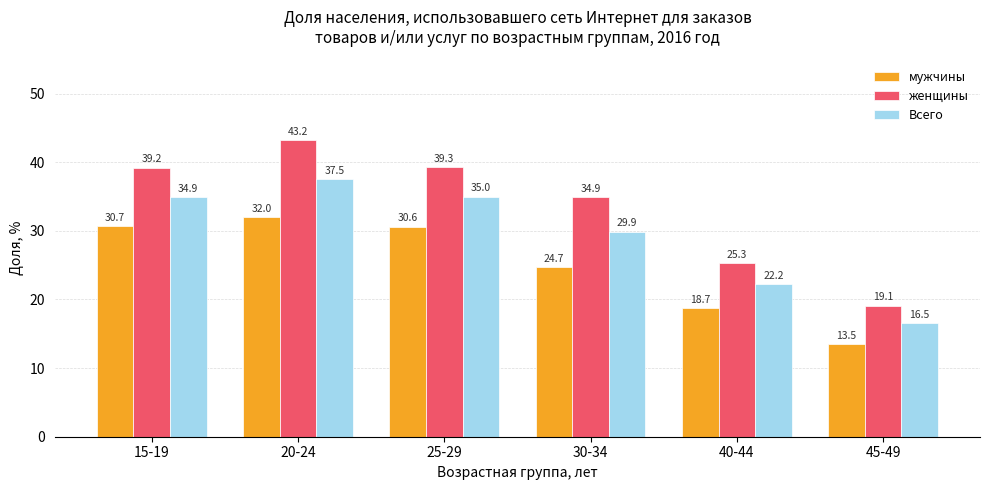

What is the label of the 5th bar from the left?

40-44